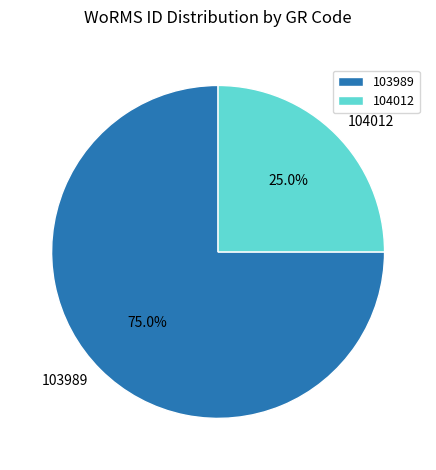

Is there any slice that represents more than half of the pie?

Yes